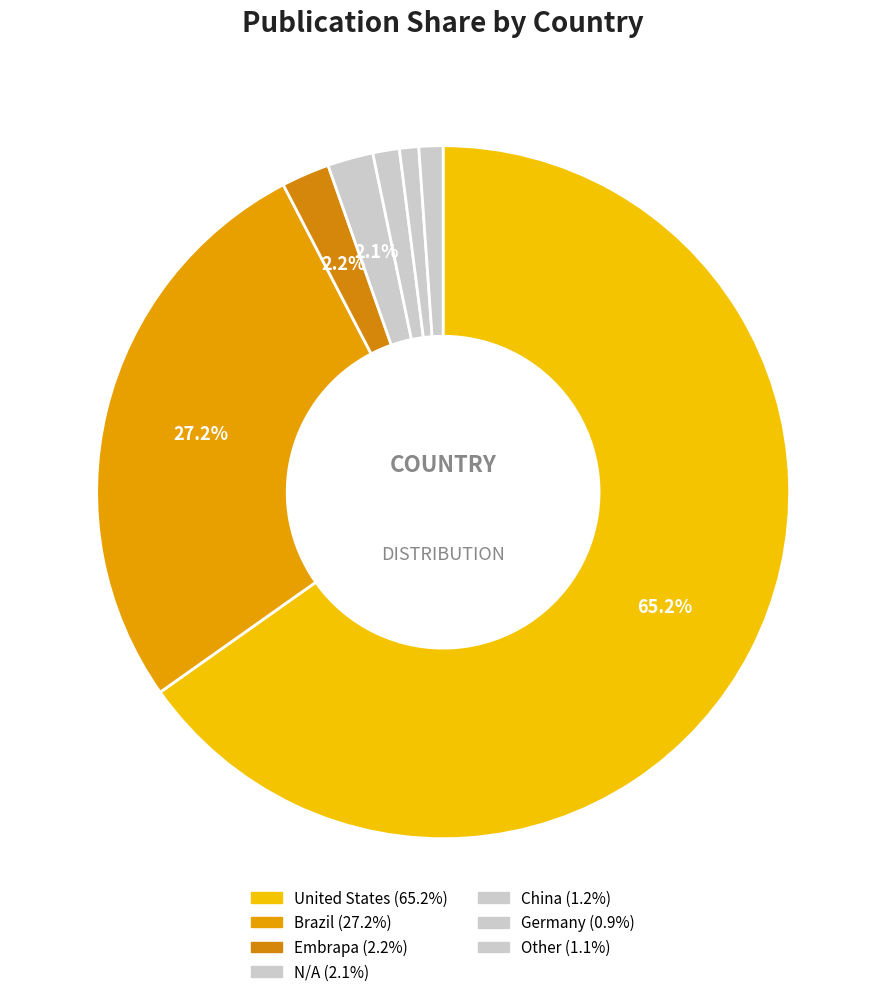

The United States slice represents 70% of the pie. True or false?

False